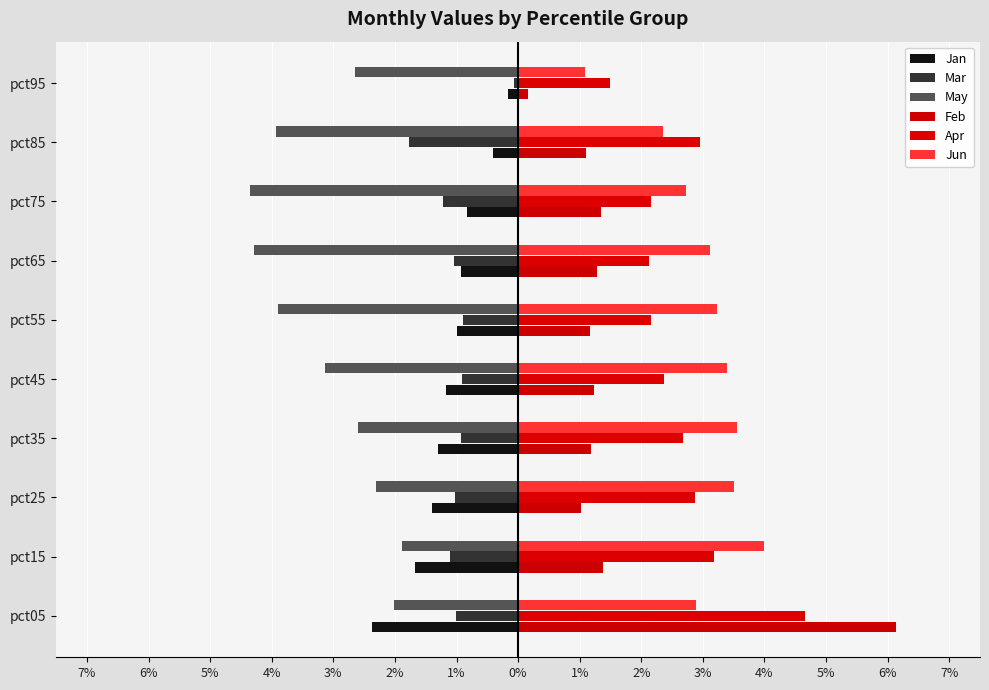

Which series has the widest spread of values?

Feb